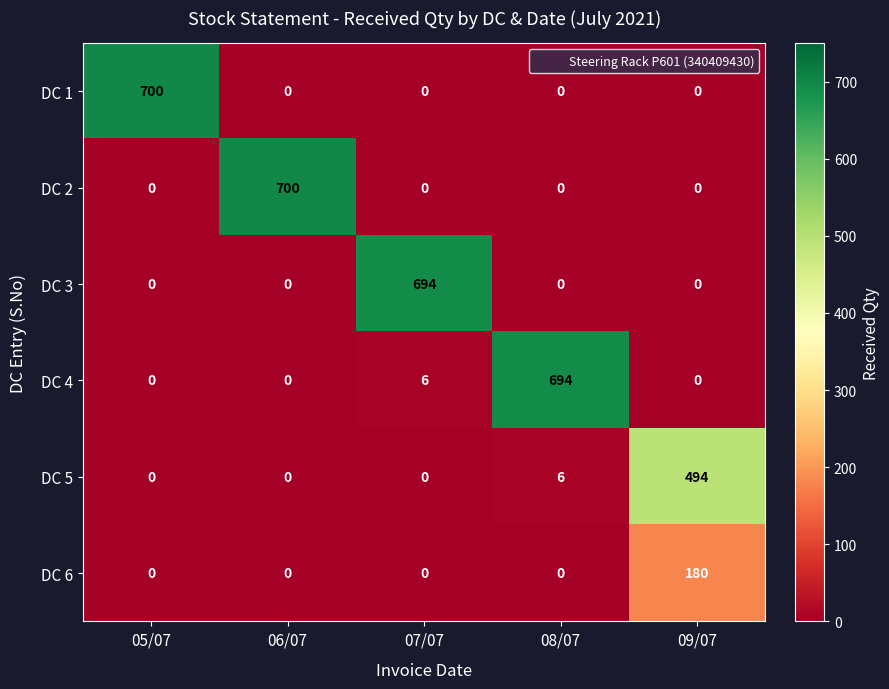

Reading left to right, transcribe all the data shown in this chart.

DC 1: 05/07=700	06/07=0	07/07=0	08/07=0	09/07=0
DC 2: 05/07=0	06/07=700	07/07=0	08/07=0	09/07=0
DC 3: 05/07=0	06/07=0	07/07=694	08/07=0	09/07=0
DC 4: 05/07=0	06/07=0	07/07=6	08/07=694	09/07=0
DC 5: 05/07=0	06/07=0	07/07=0	08/07=6	09/07=494
DC 6: 05/07=0	06/07=0	07/07=0	08/07=0	09/07=180